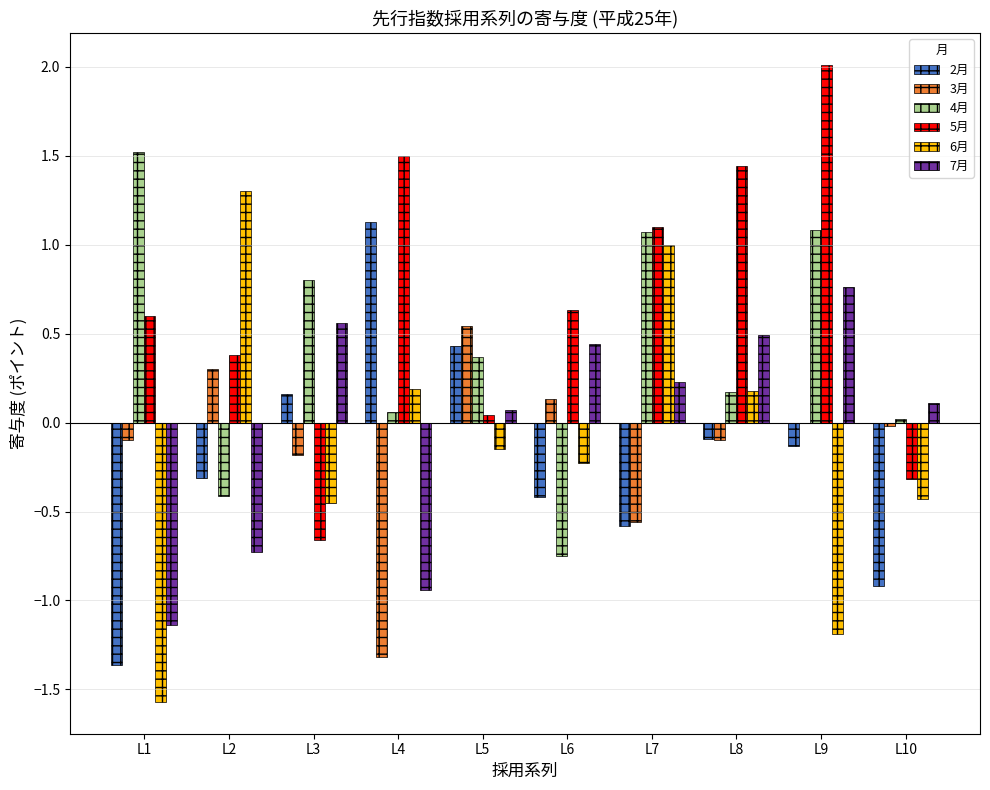

How many values in the 6月 series exceed 0?

4